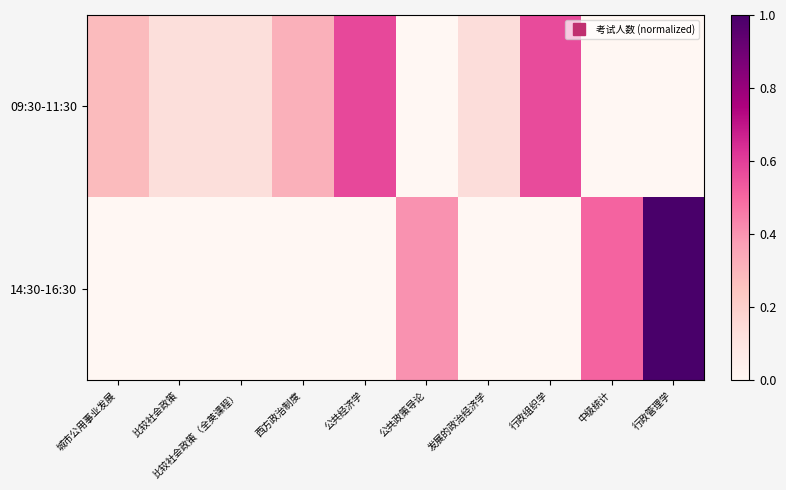

How many series are shown in this chart?

2